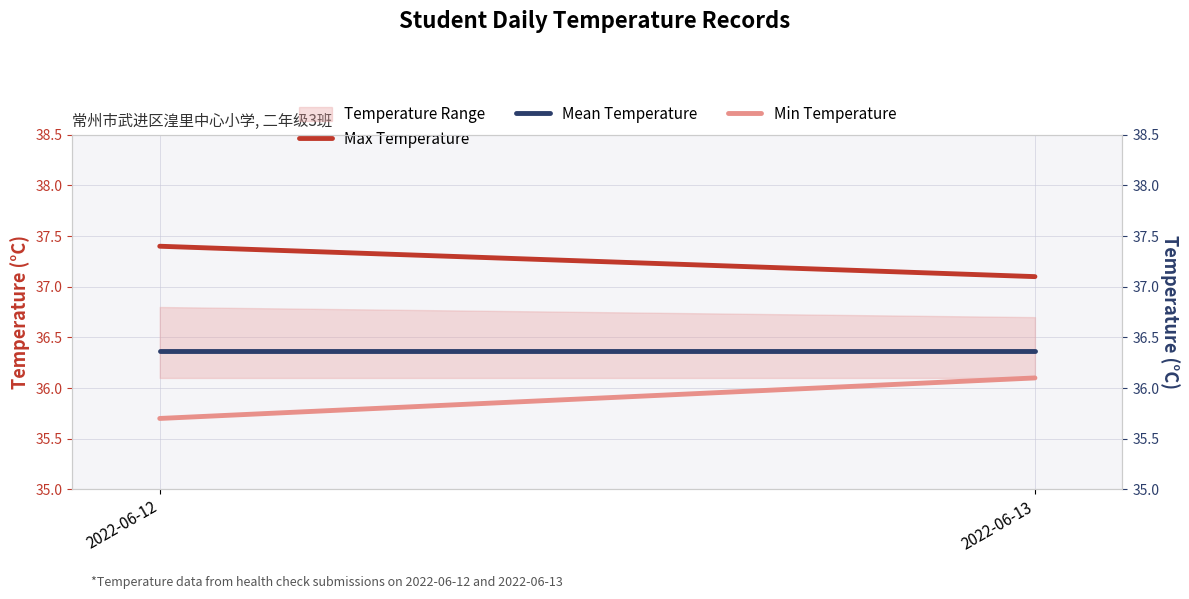

Reading right to left, transcribe all the data shown in this chart.

Max Temperature: 37.1	37.4
Mean Temperature: 36.4	36.4
Min Temperature: 36.1	35.7